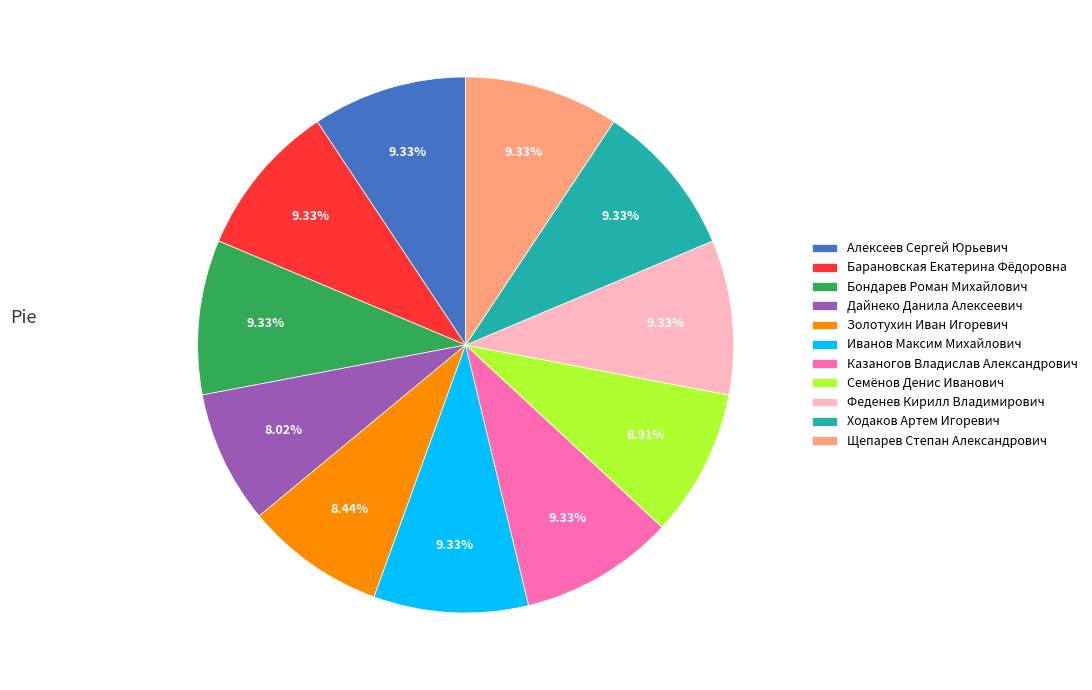

To the nearest percent, what is the combined percentage of Золотухин Иван Игоревич and Иванов Максим Михайлович?

18%